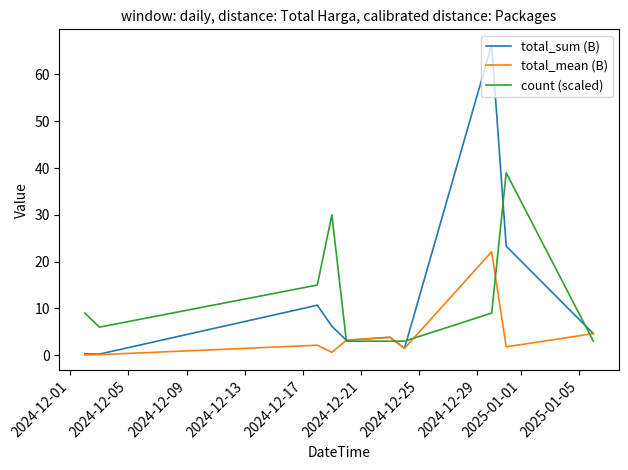

List the series in order of their peak value, highest first.

total_sum (B), count (scaled), total_mean (B)